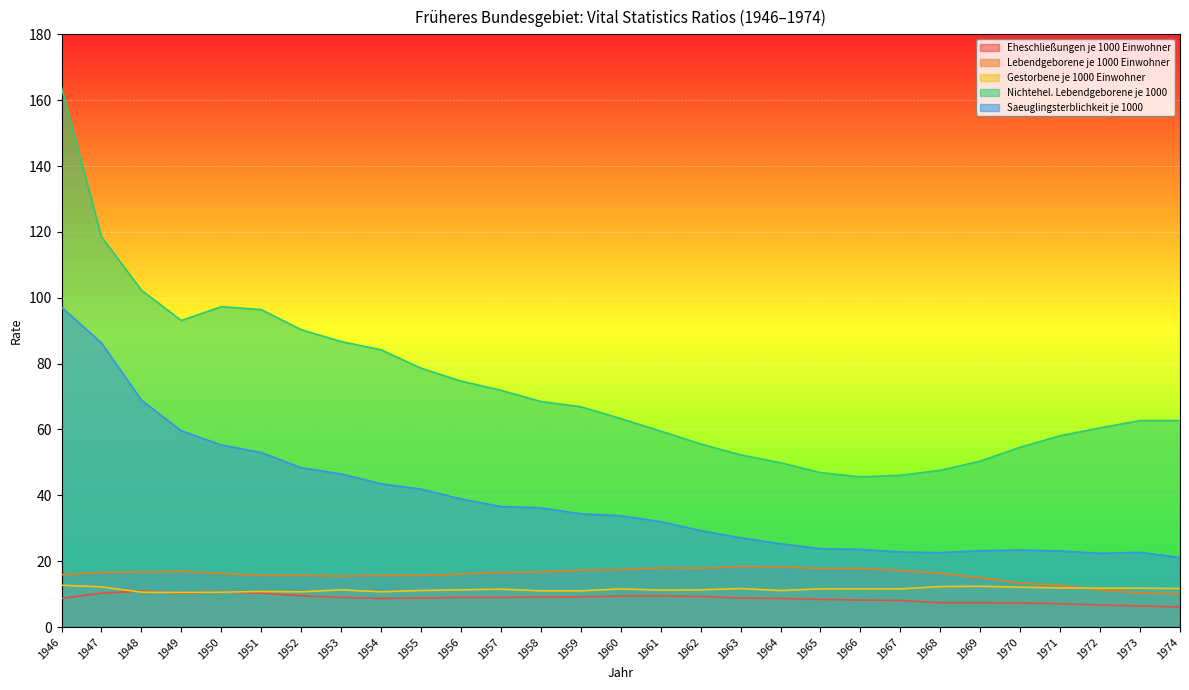

True or false: Nichtehel. Lebendgeborene je 1000 and Lebendgeborene je 1000 Einwohner intersect in this chart.

False